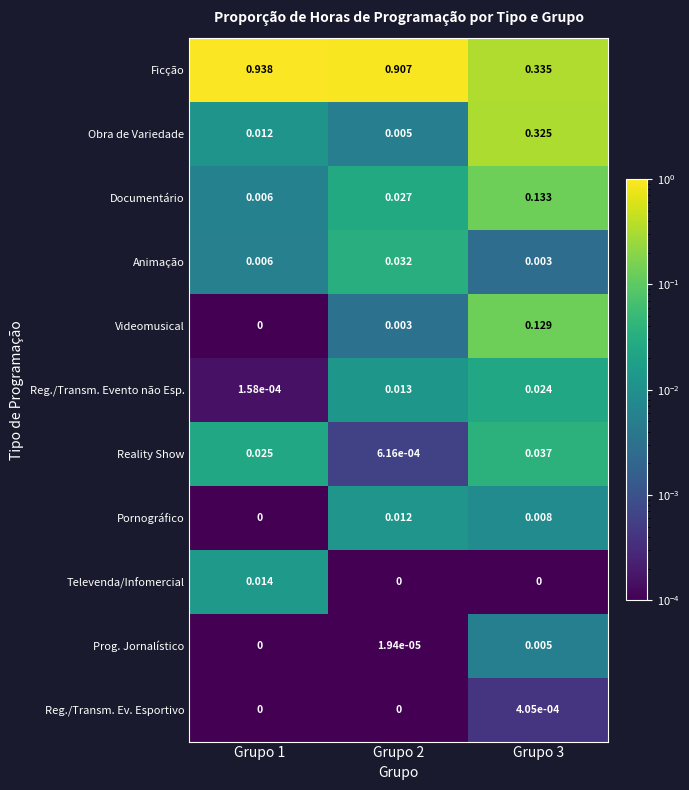

At Grupo 3, list the series in order from smallest to largest.

Televenda/Infomercial, Reg./Transm. Ev. Esportivo, Animação, Prog. Jornalístico, Pornográfico, Reg./Transm. Evento não Esp., Reality Show, Videomusical, Documentário, Obra de Variedade, Ficção